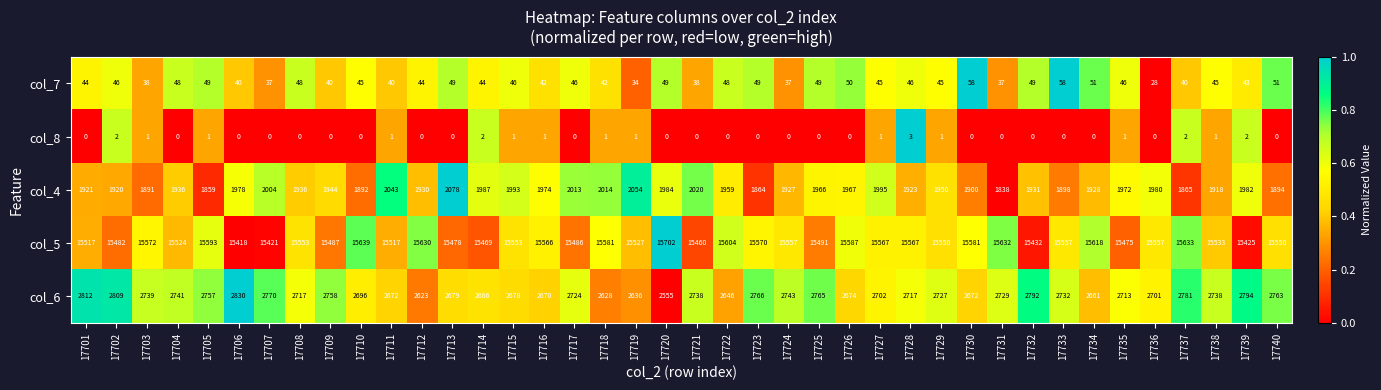

Count the number of categories in the chart.

40